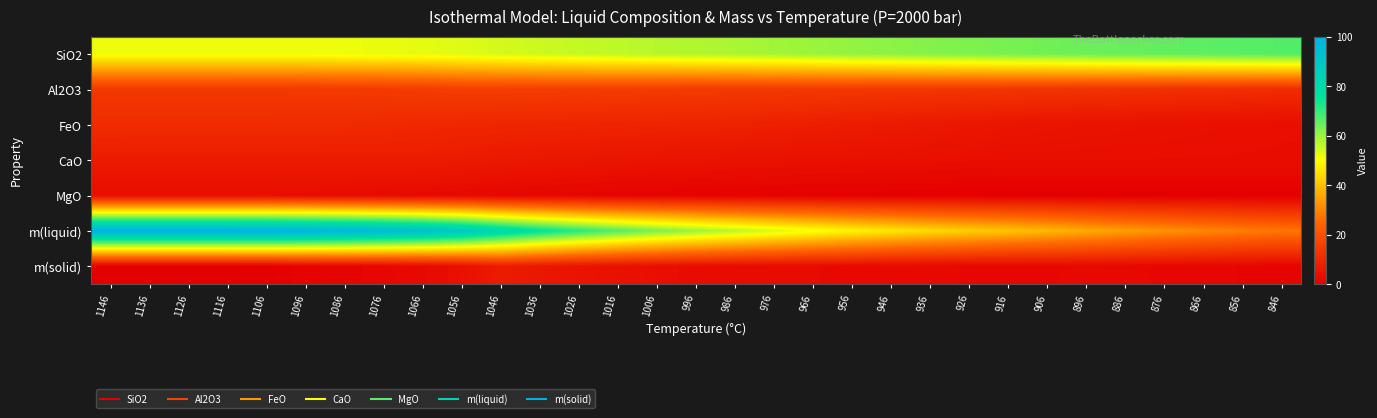

Reading left to right, list all the values displayed in this chart.

SiO2: 1146=51.7	1136=51.7	1126=51.7	1116=51.7	1106=51.7	1096=51.6	1086=51.8	1076=52.1	1066=52.5	1056=53.3	1046=54.2	1036=55.0	1026=55.8	1016=56.5	1006=57.1	996=57.7	986=58.3	976=59.1	966=59.9	956=60.6	946=61.3	936=62.0	926=62.7	916=63.3	906=63.9	896=64.4	886=64.9	876=65.4	866=65.9	856=66.4	846=66.9
Al2O3: 1146=14.0	1136=14.0	1126=14.0	1116=14.0	1106=14.0	1096=14.1	1086=14.3	1076=14.5	1066=14.9	1056=15.3	1046=15.2	1036=15.1	1026=15.0	1016=14.8	1006=14.6	996=14.5	986=14.3	976=14.1	966=14.0	956=13.8	946=13.6	936=13.4	926=13.2	916=13.0	906=12.8	896=12.5	886=12.2	876=11.9	866=11.6	856=11.3	846=11.0
FeO: 1146=10.9	1136=10.9	1126=10.9	1116=10.9	1106=10.8	1096=10.7	1086=10.6	1076=10.3	1066=9.9	1056=9.6	1046=9.4	1036=9.3	1026=9.1	1016=9.0	1006=8.8	996=8.6	986=8.4	976=8.0	966=7.5	956=7.1	946=6.6	936=6.2	926=5.7	916=5.3	906=5.0	896=4.7	886=4.5	876=4.3	866=4.1	856=3.8	846=3.6
CaO: 1146=6.8	1136=6.8	1126=6.8	1116=6.8	1106=6.8	1096=6.9	1086=6.9	1076=7.0	1066=7.1	1056=6.7	1046=6.3	1036=5.9	1026=5.6	1016=5.3	1006=5.0	996=4.8	986=4.6	976=4.4	966=4.2	956=4.1	946=3.9	936=3.8	926=3.7	916=3.6	906=3.5	896=3.5	886=3.5	876=3.5	866=3.5	856=3.4	846=3.4
MgO: 1146=3.5	1136=3.5	1126=3.5	1116=3.5	1106=3.5	1096=3.2	1086=3.0	1076=2.8	1066=2.4	1056=2.1	1046=1.8	1036=1.5	1026=1.3	1016=1.1	1006=1.0	996=0.8	986=0.7	976=0.5	966=0.4	956=0.3	946=0.3	936=0.2	926=0.2	916=0.1	906=0.1	896=0.1	886=0.0	876=0.0	866=0.0	856=0.0	846=0.0
m(liquid): 1146=100.0	1136=100.0	1126=100.0	1116=100.0	1106=99.8	1096=98.7	1086=97.3	1076=95.6	1066=93.0	1056=89.0	1046=82.0	1036=76.1	1026=71.1	1016=66.8	1006=63.1	996=59.8	986=56.8	976=53.7	966=50.9	956=48.4	946=46.2	936=44.1	926=42.2	916=40.5	906=38.7	896=36.4	886=34.3	876=32.4	866=30.8	856=29.2	846=27.8
m(solid): 1146=0.0	1136=0.0	1126=0.0	1116=0.0	1106=0.2	1096=1.1	1086=1.5	1076=1.7	1066=2.6	1056=4.0	1046=7.0	1036=6.0	1026=5.0	1016=4.3	1006=3.7	996=3.3	986=3.0	976=3.1	966=2.8	956=2.5	946=2.3	936=2.1	926=1.9	916=1.7	906=1.8	896=2.3	886=2.1	876=1.9	866=1.7	856=1.5	846=1.4